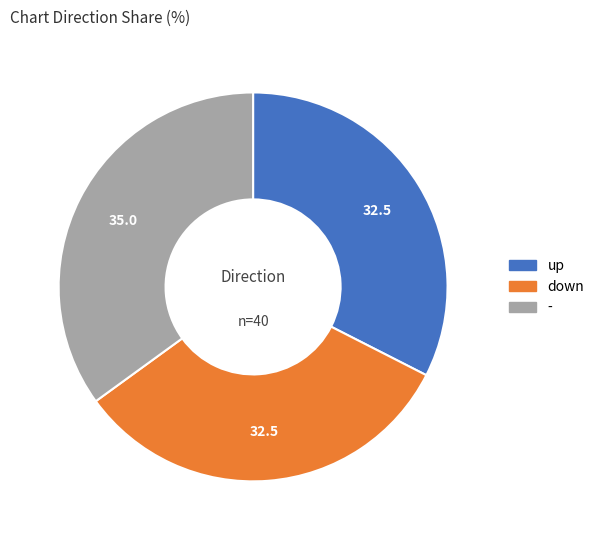

What is the largest slice in the pie chart?

-